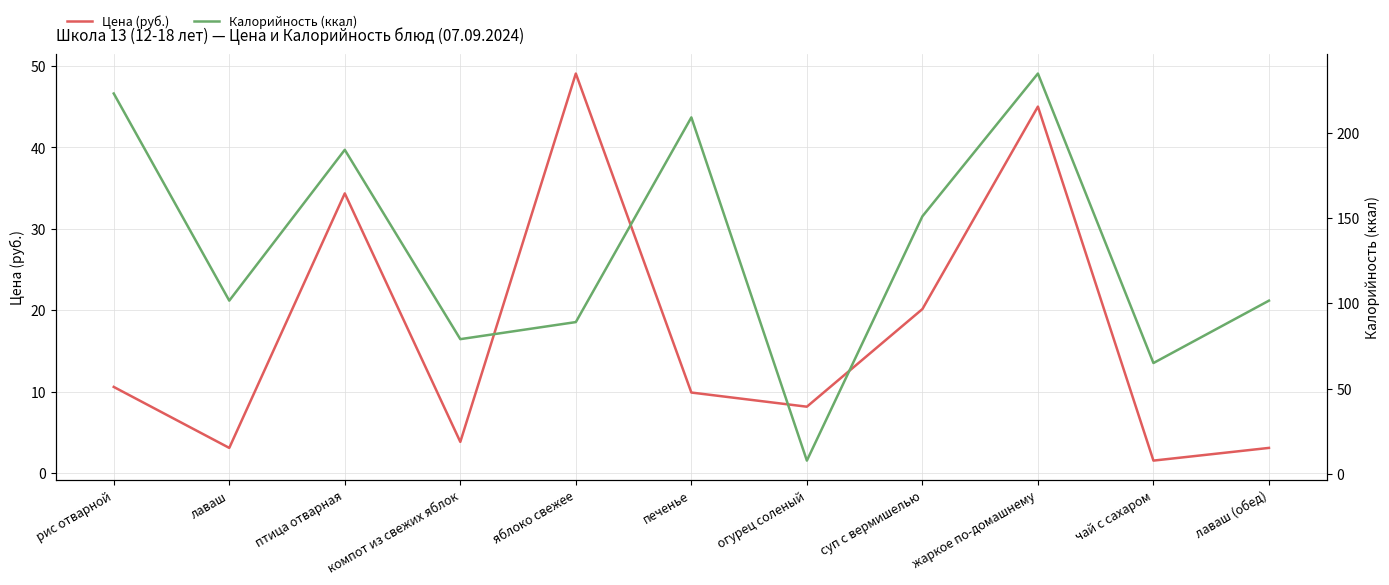

At how many categories does at least one series exceed 122?

5